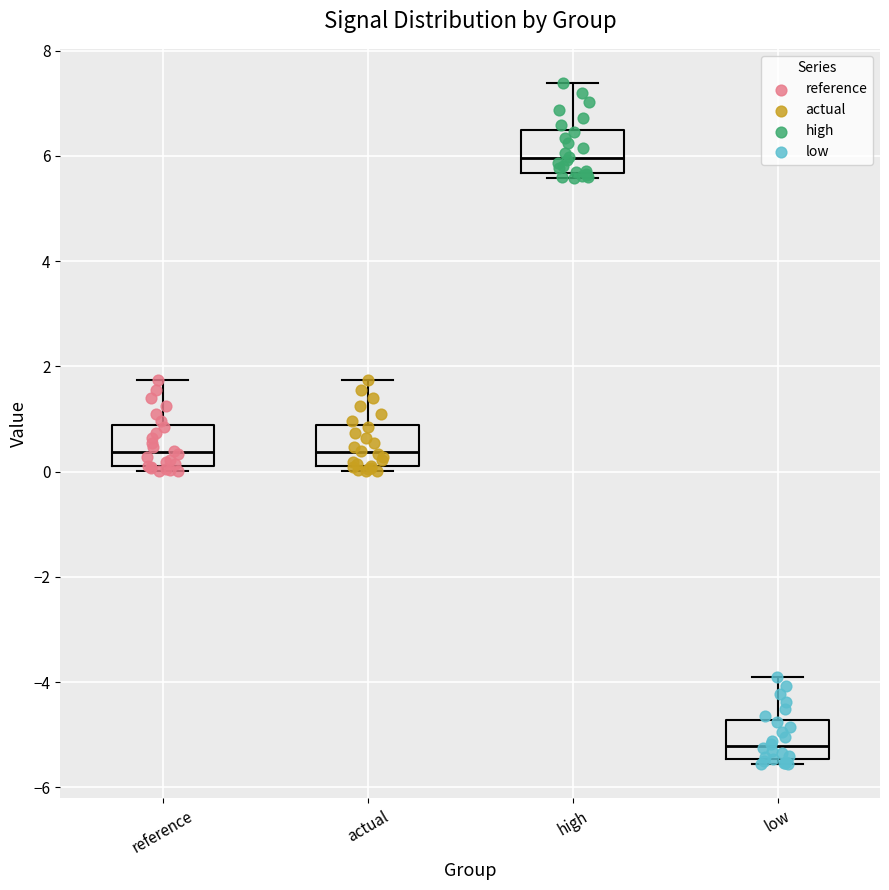

Reading left to right, transcribe this box plot: for each box, give where its median line is, the range the box spans, and where its two whiskers end, as read against the y-axis. The values are not printed on the chart, so give them approximately, as read against the axis.

reference: median 0.4, box 0.2 to 0.8, whiskers 0.0 to 1.8
actual: median 0.4, box 0.2 to 0.8, whiskers 0.0 to 1.8
high: median 6.0, box 5.6 to 6.4, whiskers 5.6 (just below the box's lower edge) to 7.4
low: median -5.2, box -5.4 to -4.8, whiskers -5.6 to -4.0